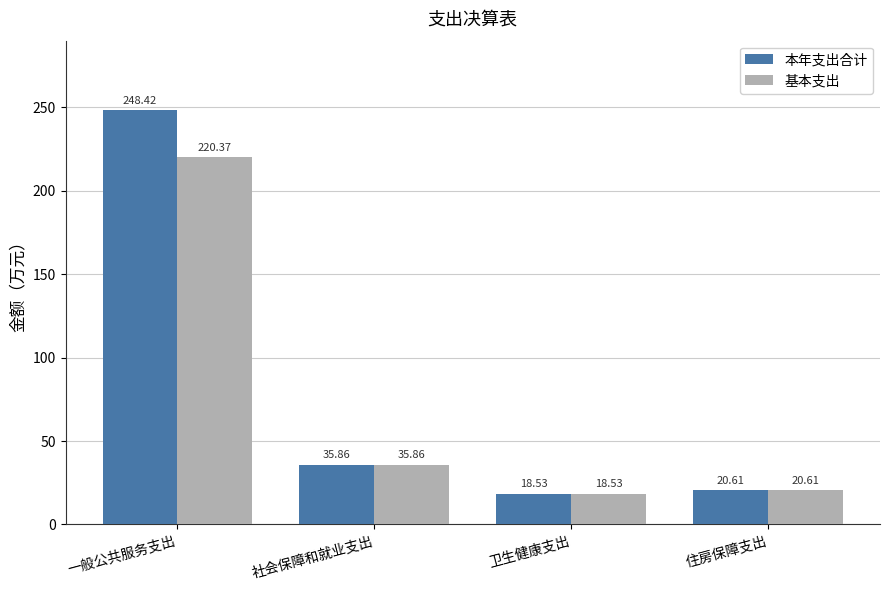

How many distinct data groups are displayed?

2